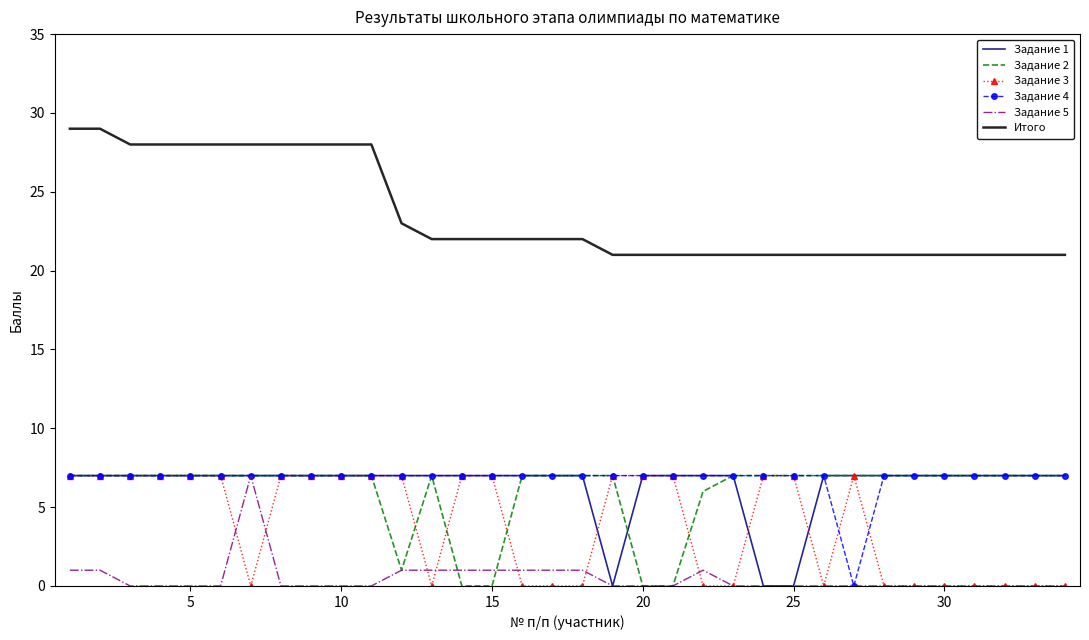

True or false: Задание 1 and Итого intersect in this chart.

False